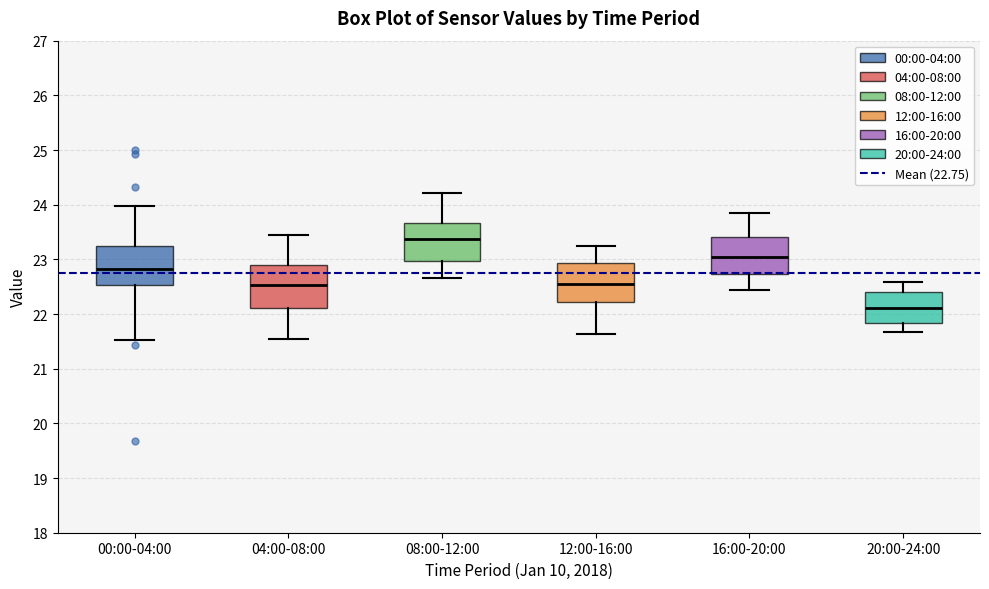

Reading left to right, read every box against the y-axis: the position of its median line, the range the box covers, and the ends of its whiskers. The values are not printed on the chart, so give them approximately, as read against the axis.

00:00-04:00: median 22.8, box 22.5 to 23.2, whiskers 21.5 to 24.0
04:00-08:00: median 22.5, box 22.1 to 22.9, whiskers 21.6 to 23.4
08:00-12:00: median 23.4, box 23.0 to 23.7, whiskers 22.7 to 24.2
12:00-16:00: median 22.6, box 22.2 to 22.9, whiskers 21.6 to 23.2
16:00-20:00: median 23.1, box 22.7 to 23.4, whiskers 22.4 to 23.8
20:00-24:00: median 22.1, box 21.8 to 22.4, whiskers 21.7 to 22.6